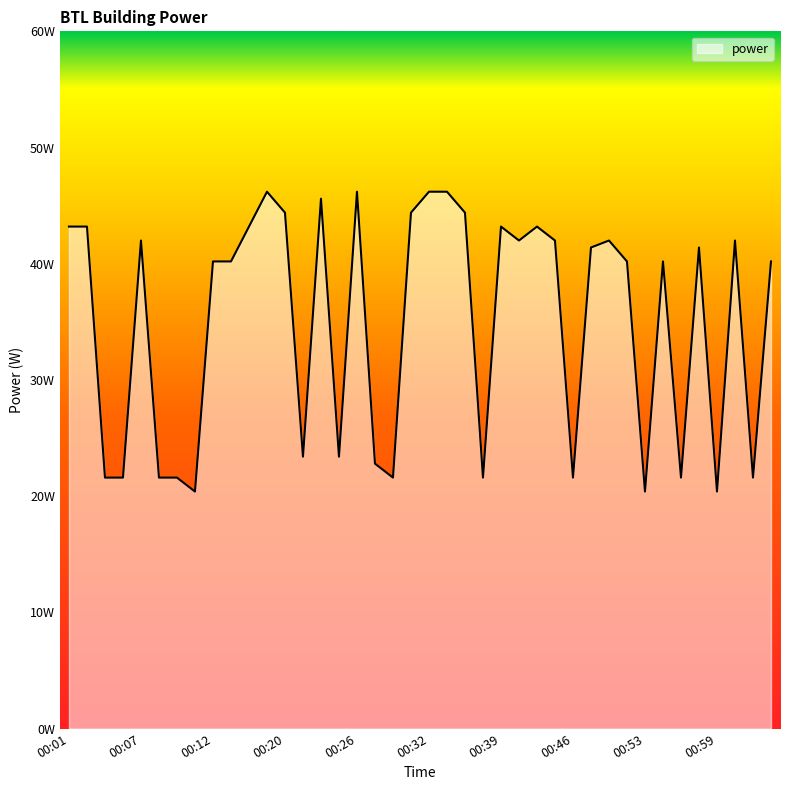

Which label corresponds to the largest value in the chart?

00:18